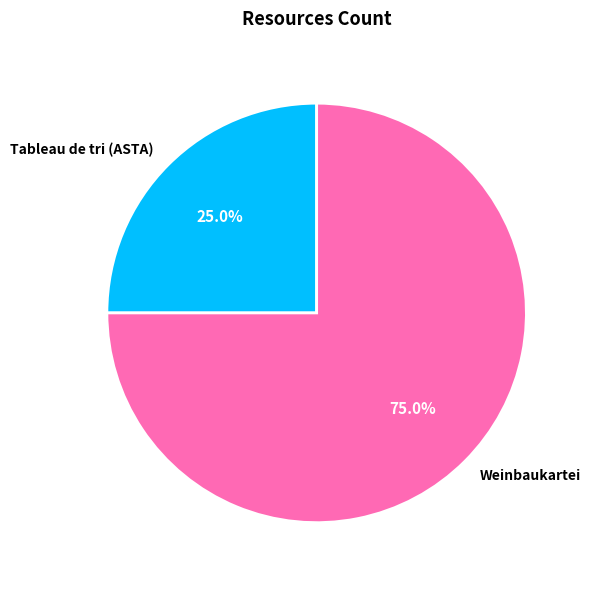

Does any single category account for the majority?

Yes